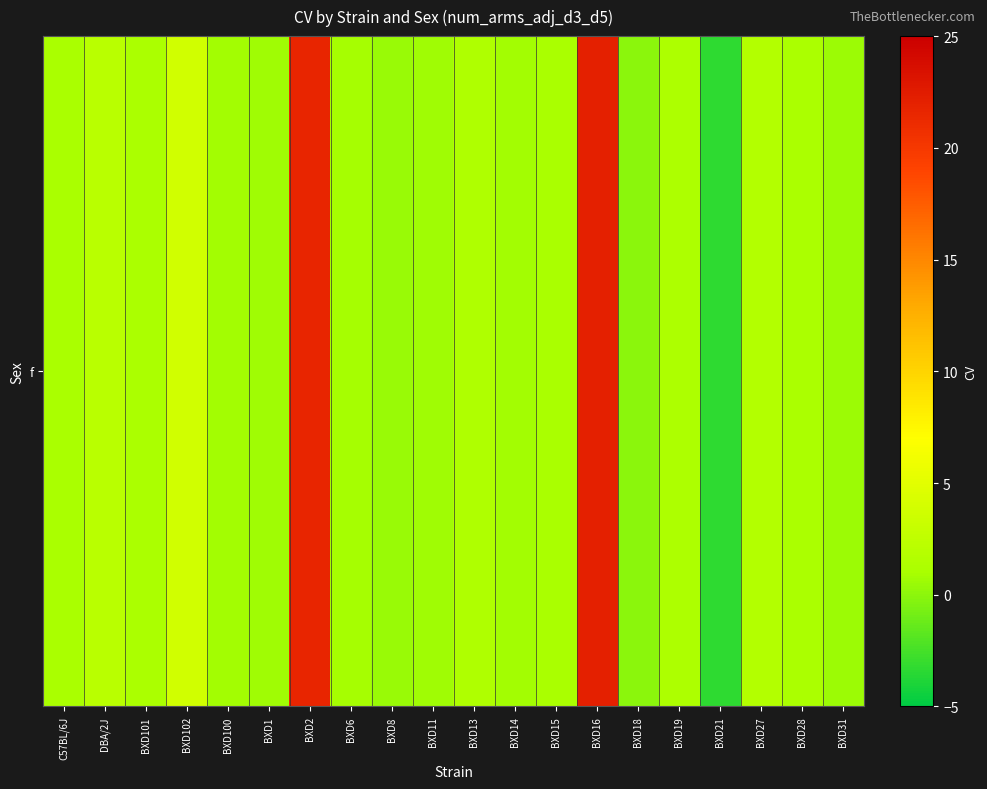

At which category does the chart reach its peak across all series?

BXD16